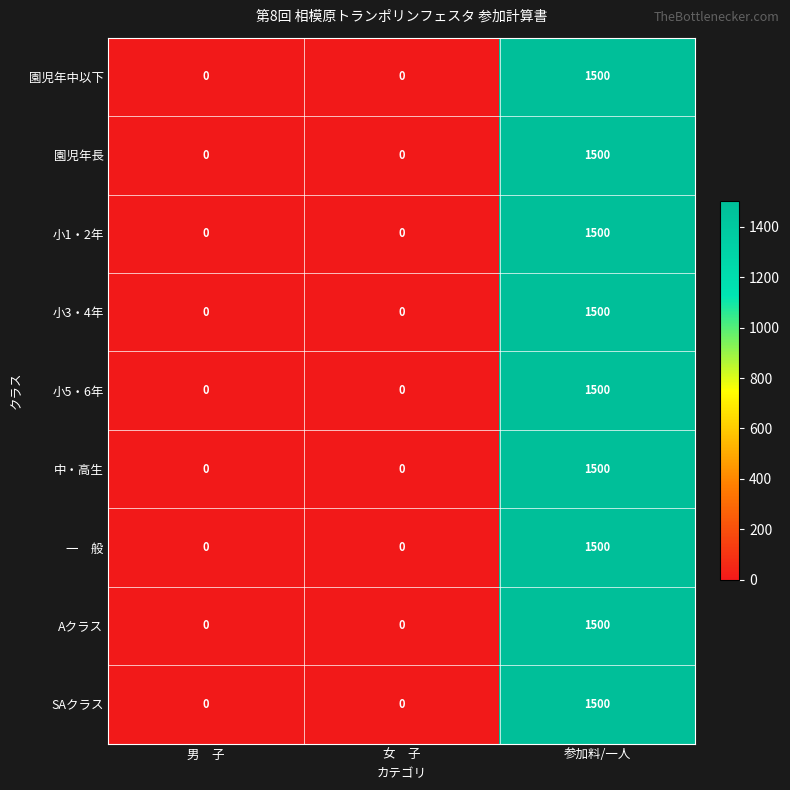

The value of 園児年長 at 男　子 is 0. True or false?

True